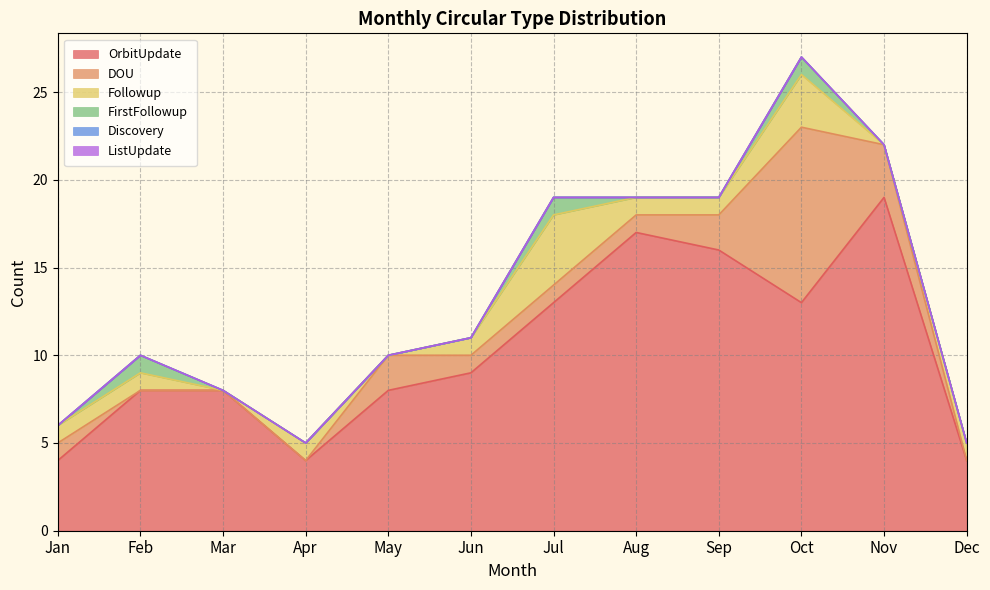

Does the chart have visible grid lines?

Yes